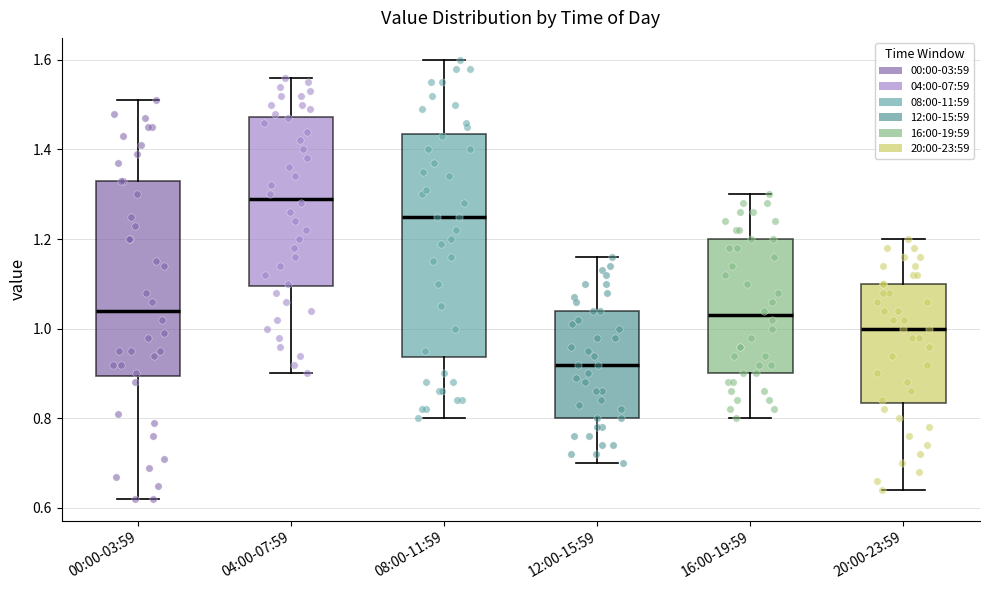

Reading left to right, read every box against the y-axis: the position of its median line, the range the box covers, and the ends of its whiskers. The values are not printed on the chart, so give them approximately, as read against the axis.

00:00-03:59: median 1.04, box 0.90 to 1.34, whiskers 0.62 to 1.52
04:00-07:59: median 1.30, box 1.10 to 1.48, whiskers 0.90 to 1.56
08:00-11:59: median 1.26, box 0.94 to 1.44, whiskers 0.80 to 1.60
12:00-15:59: median 0.92, box 0.80 to 1.04, whiskers 0.70 to 1.16
16:00-19:59: median 1.04, box 0.90 to 1.20, whiskers 0.80 to 1.30
20:00-23:59: median 1.00, box 0.84 to 1.10, whiskers 0.64 to 1.20